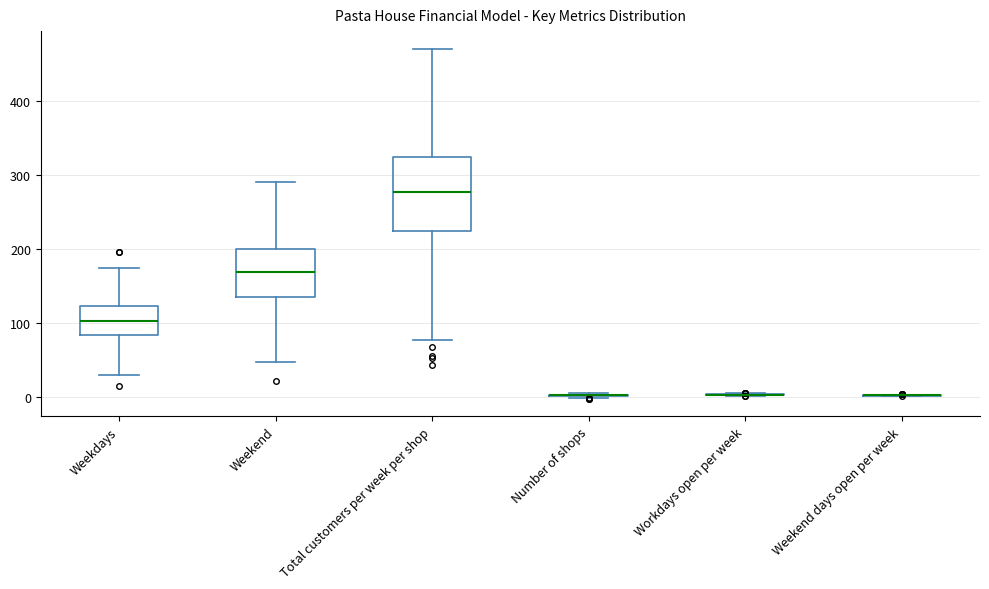

Comparing the boxes themselves (not the whiskers), which one is the tallest?

Total customers per week per shop